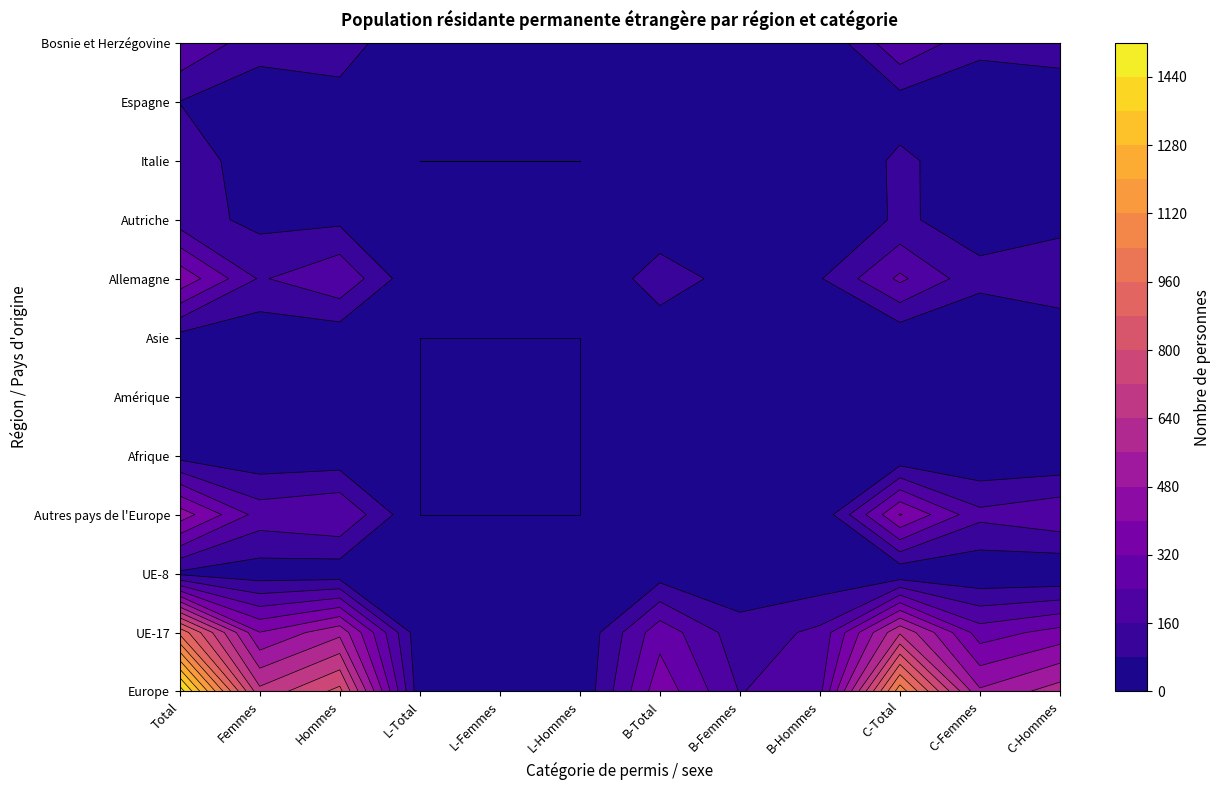

At which label does Autriche first exceed 45?

Total